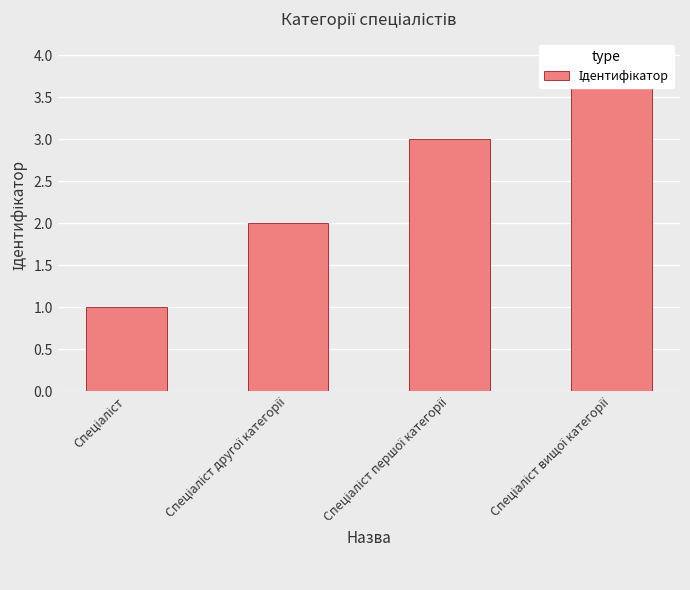

List the labels in order of value, largest first.

Спеціаліст вищої категорії, Спеціаліст першої категорії, Спеціаліст другої категорії, Спеціаліст